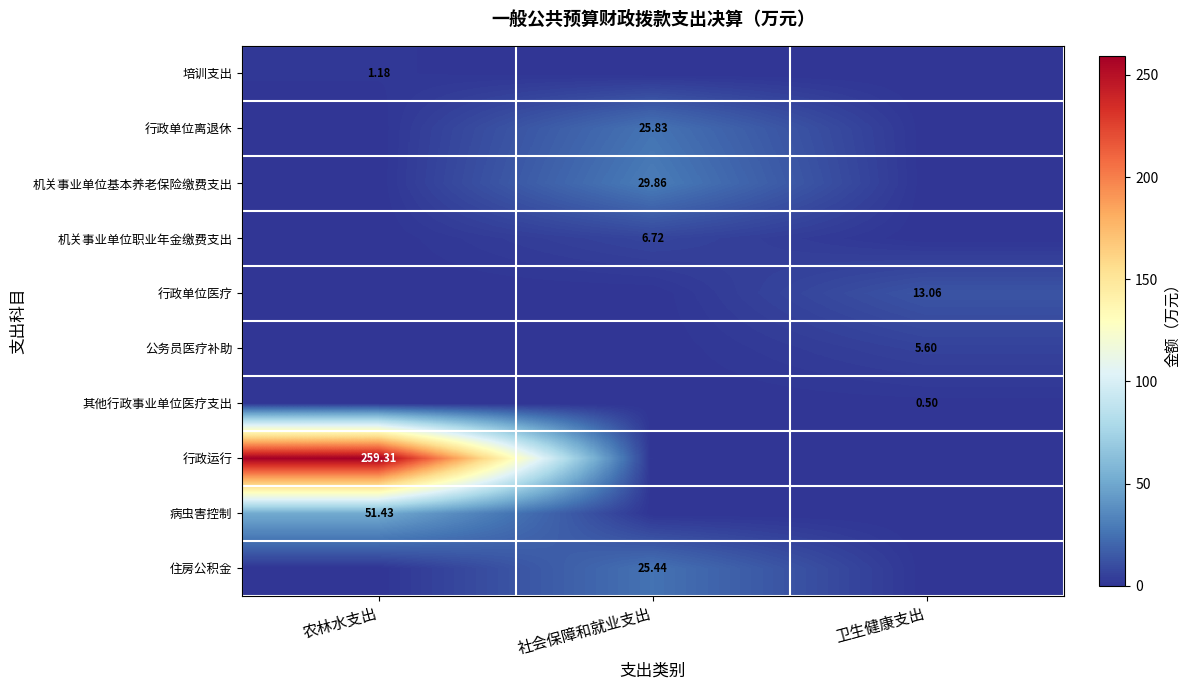

Between 农林水支出 and 卫生健康支出, which is larger?

农林水支出